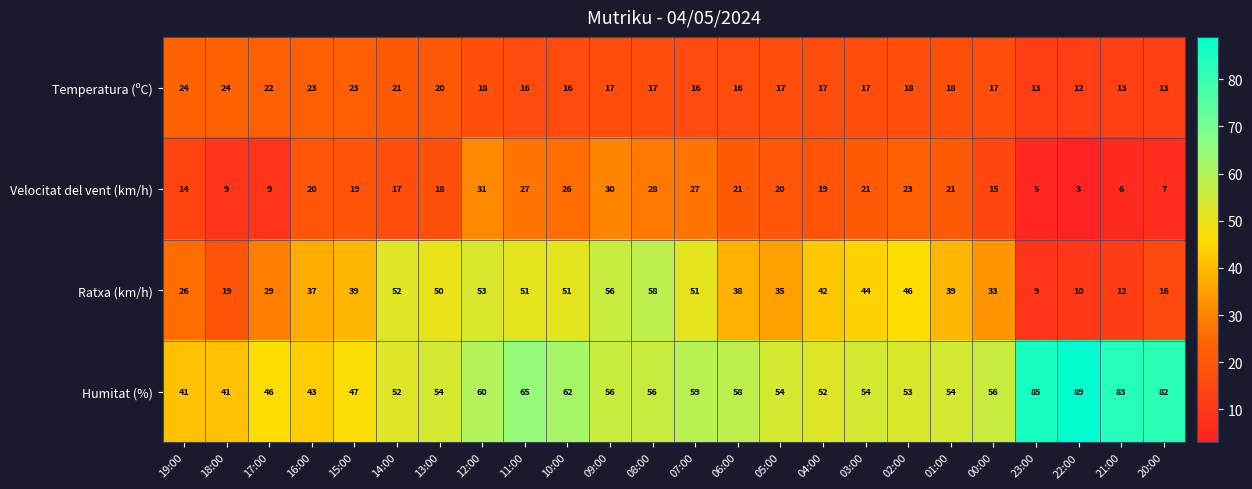

Rank the series at 07:00 from highest to lowest value.

Humitat (%), Ratxa (km/h), Velocitat del vent (km/h), Temperatura (ºC)